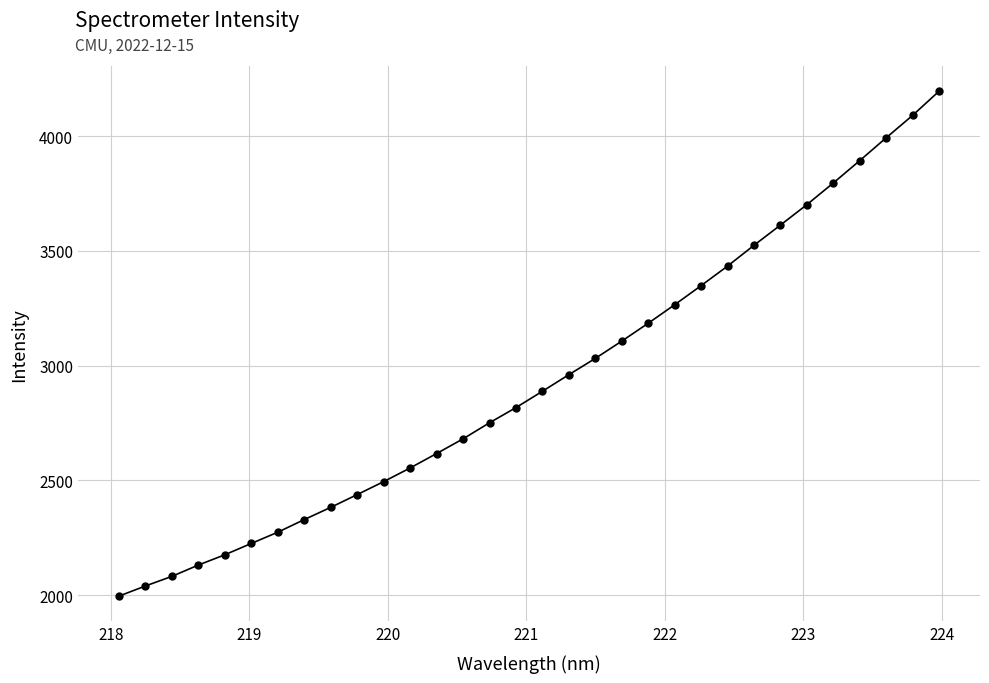

What is the difference between the maximum and minimum values?

2200.0